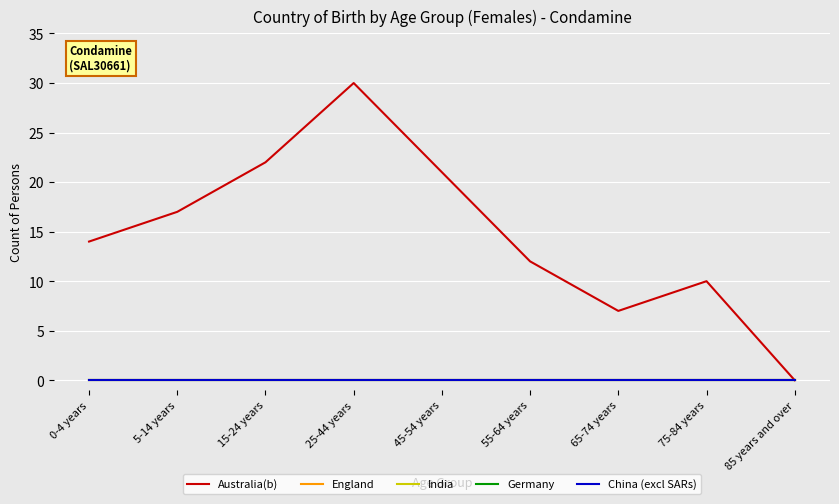

Reading left to right, extract all data points from this chart.

Australia(b): 0-4 years=14	5-14 years=17	15-24 years=22	25-44 years=30	45-54 years=21	55-64 years=12	65-74 years=7	75-84 years=10	85 years and over=0
England: 0-4 years=0	5-14 years=0	15-24 years=0	25-44 years=0	45-54 years=0	55-64 years=0	65-74 years=0	75-84 years=0	85 years and over=0
India: 0-4 years=0	5-14 years=0	15-24 years=0	25-44 years=0	45-54 years=0	55-64 years=0	65-74 years=0	75-84 years=0	85 years and over=0
Germany: 0-4 years=0	5-14 years=0	15-24 years=0	25-44 years=0	45-54 years=0	55-64 years=0	65-74 years=0	75-84 years=0	85 years and over=0
China (excl SARs): 0-4 years=0	5-14 years=0	15-24 years=0	25-44 years=0	45-54 years=0	55-64 years=0	65-74 years=0	75-84 years=0	85 years and over=0